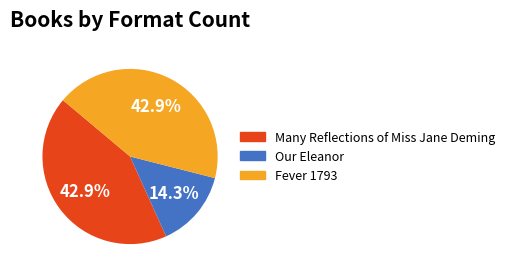

Which category has the smallest portion of the pie?

Our Eleanor